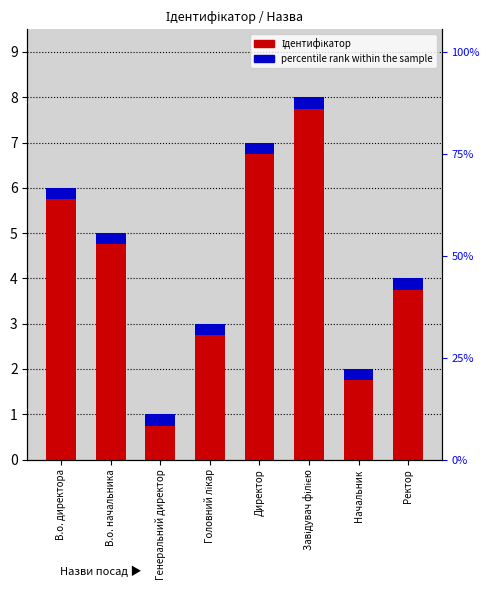

What is the difference between the maximum and minimum values?

7